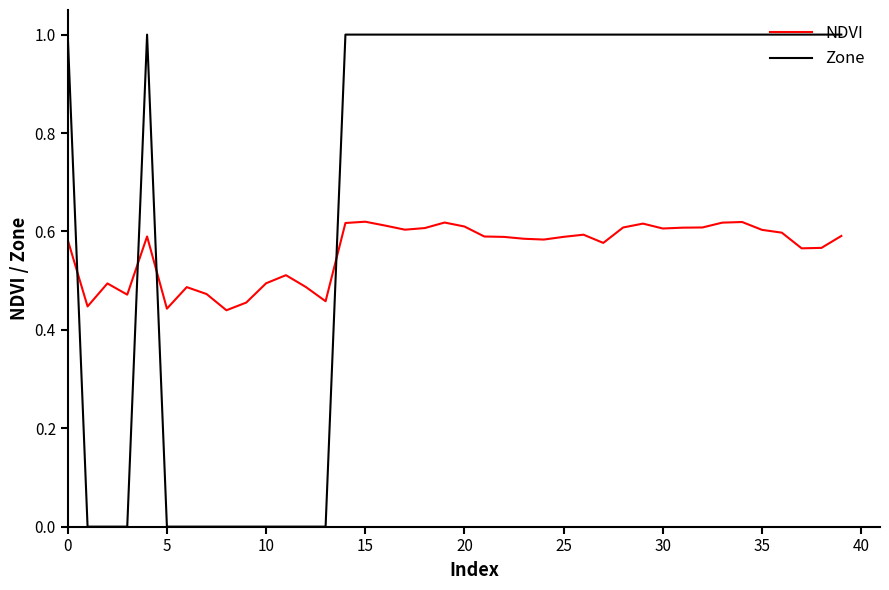

What is the greatest value displayed?

1.0